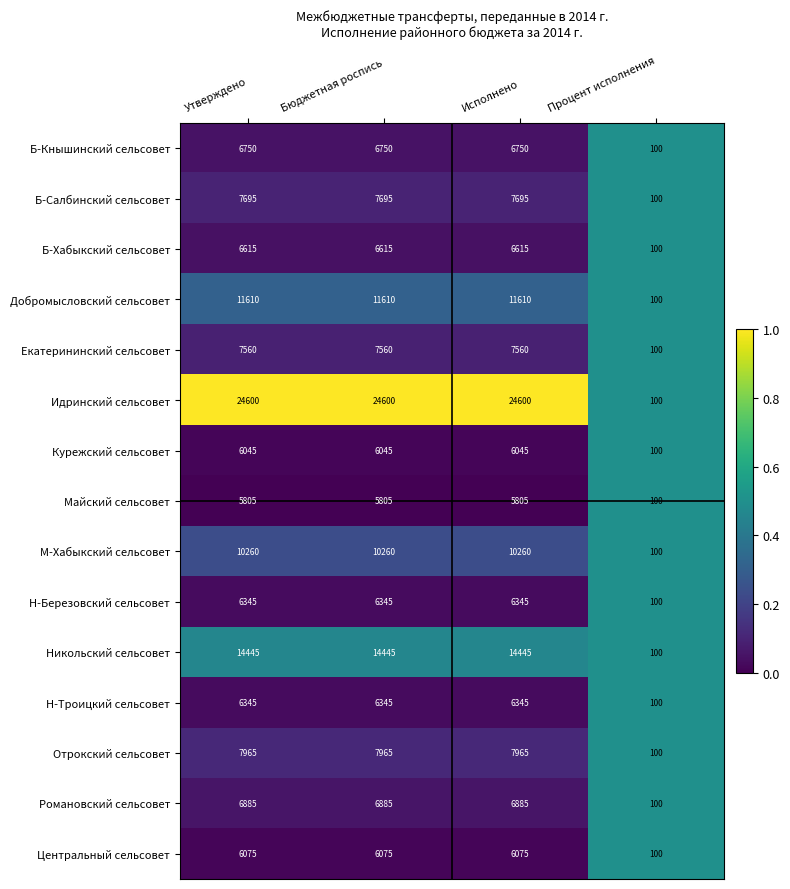

Which series has the largest range (max minus min)?

Идринский сельсовет